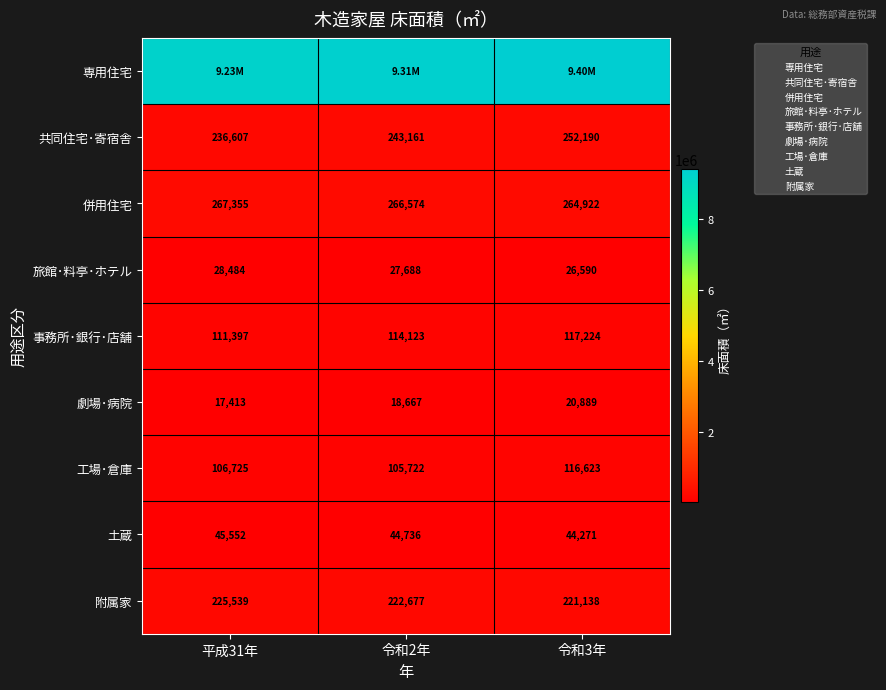

Between 平成31年 and 令和3年, which is larger?

令和3年